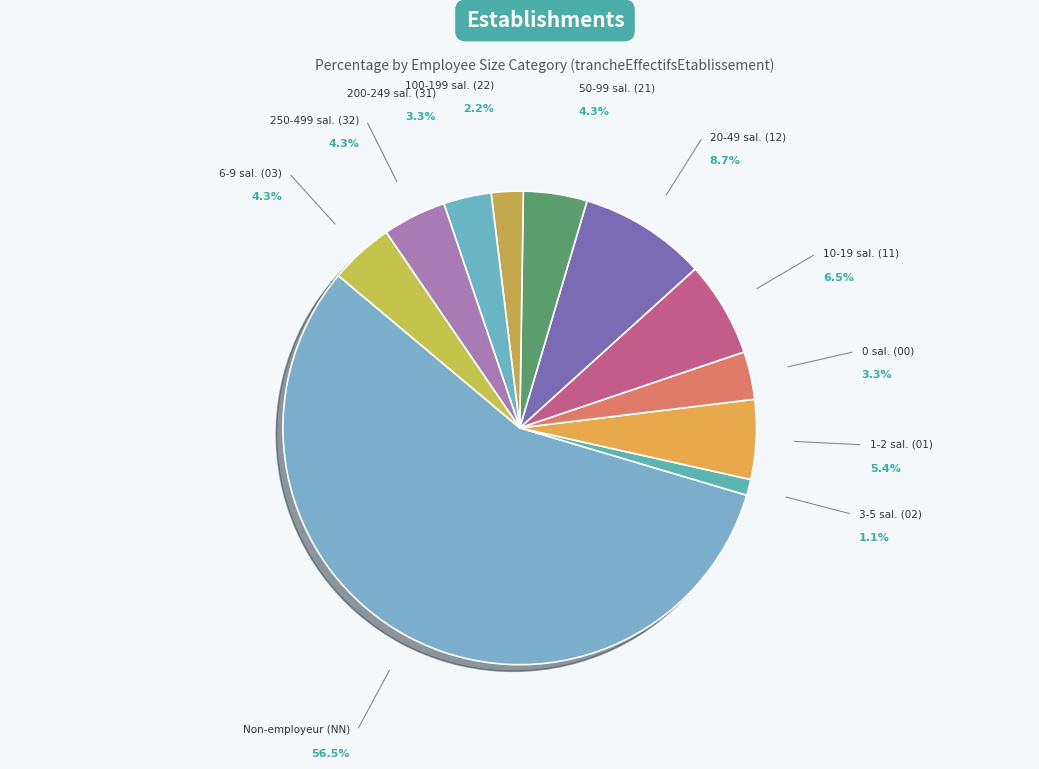

Which slice is the smallest?

3-5 sal. (02)